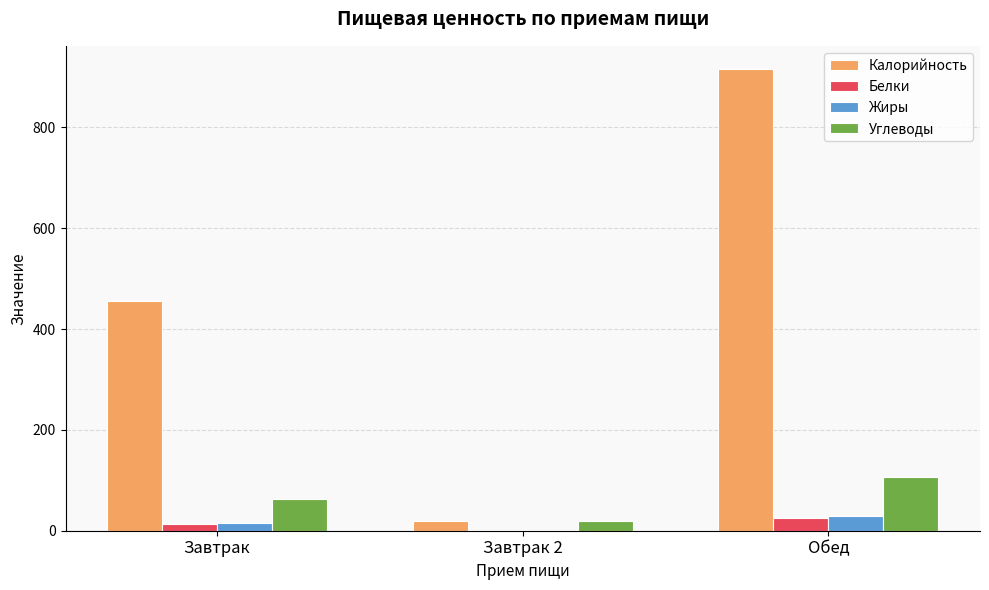

At which label does Углеводы reach its peak?

Обед